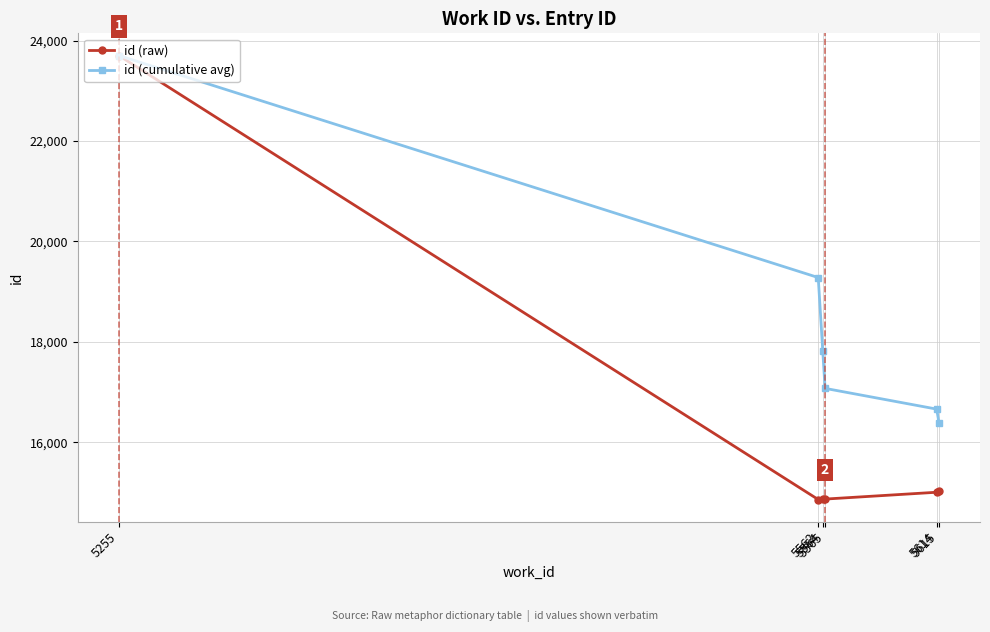

Does the chart display data point markers on the line(s)?

Yes